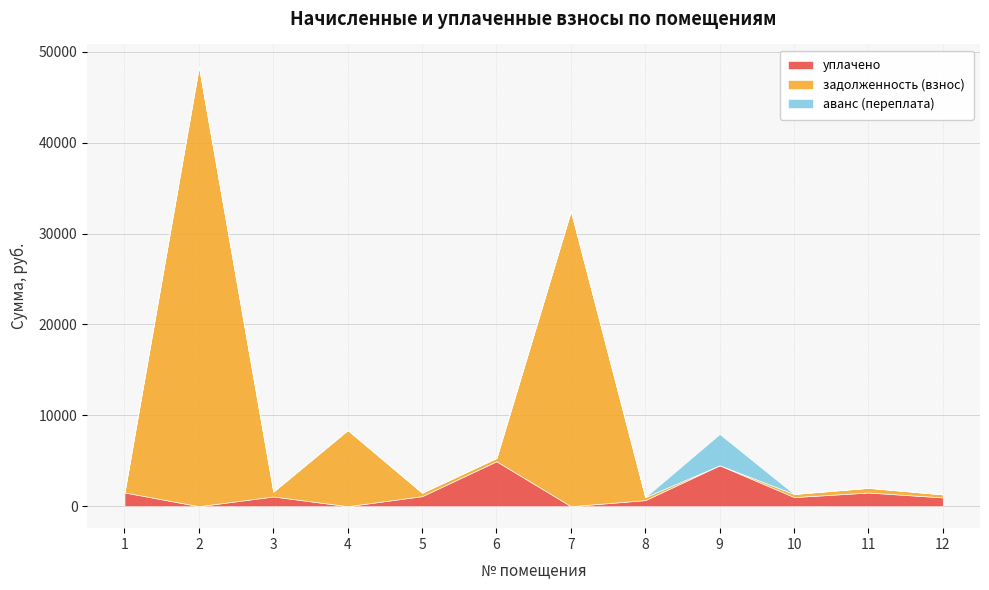

What are all the series names shown in the legend?

уплачено, задолженность (взнос), аванс (переплата)